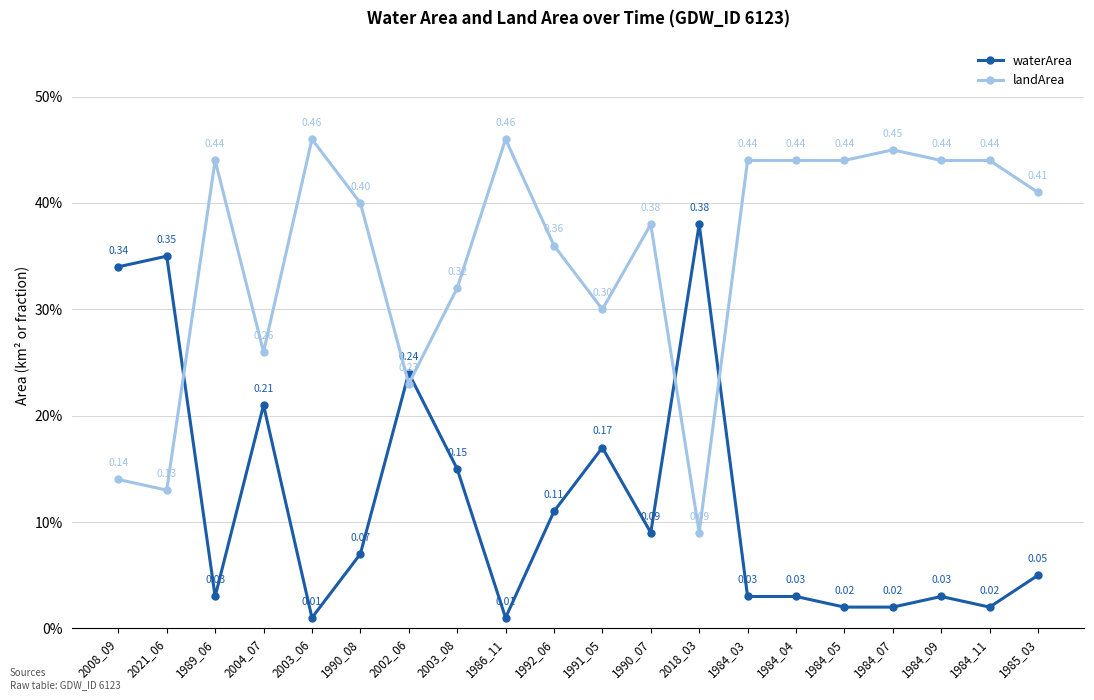

Does the chart have visible grid lines?

Yes